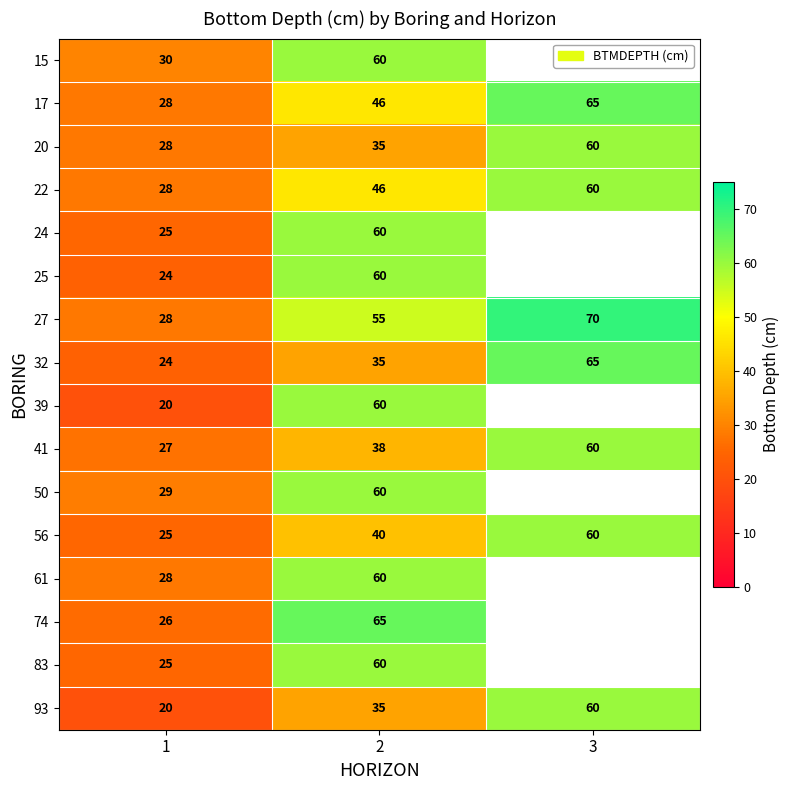

At how many categories does at least one series exceed 48?

2